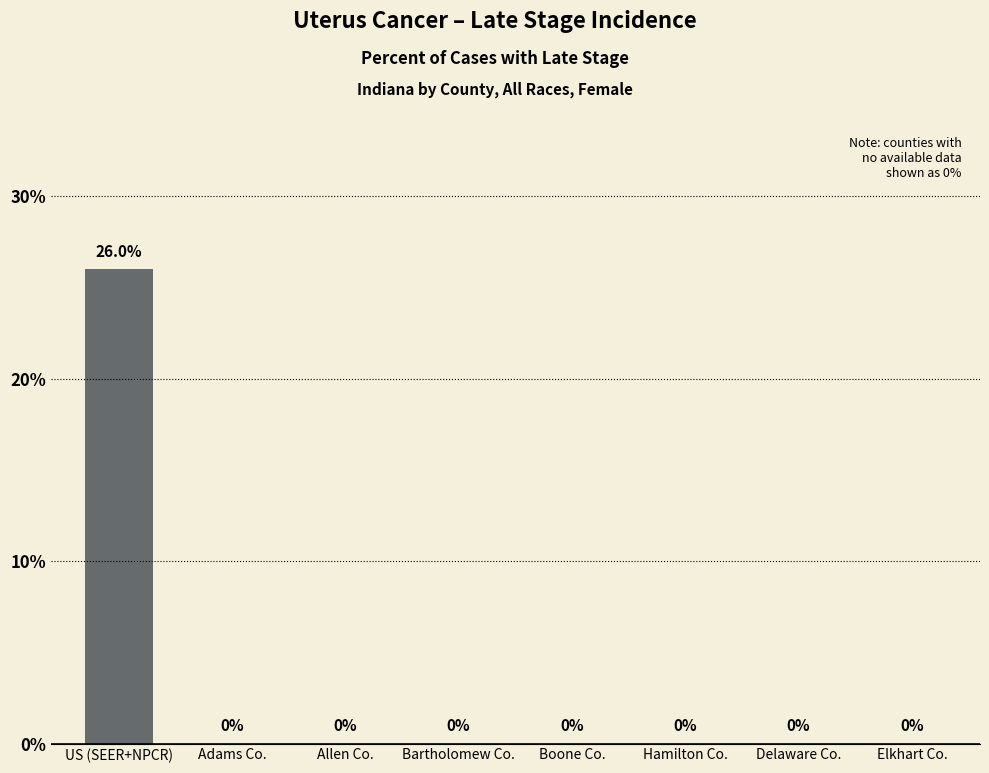

What is the change in value from US (SEER+NPCR) to Adams Co.?

-26